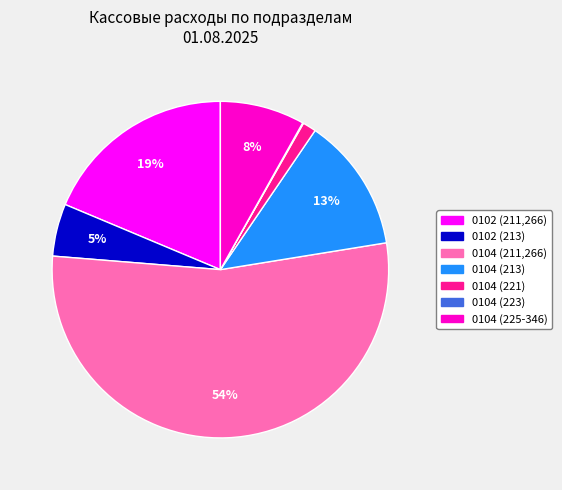

To the nearest percent, what is the average slice percentage?

14%